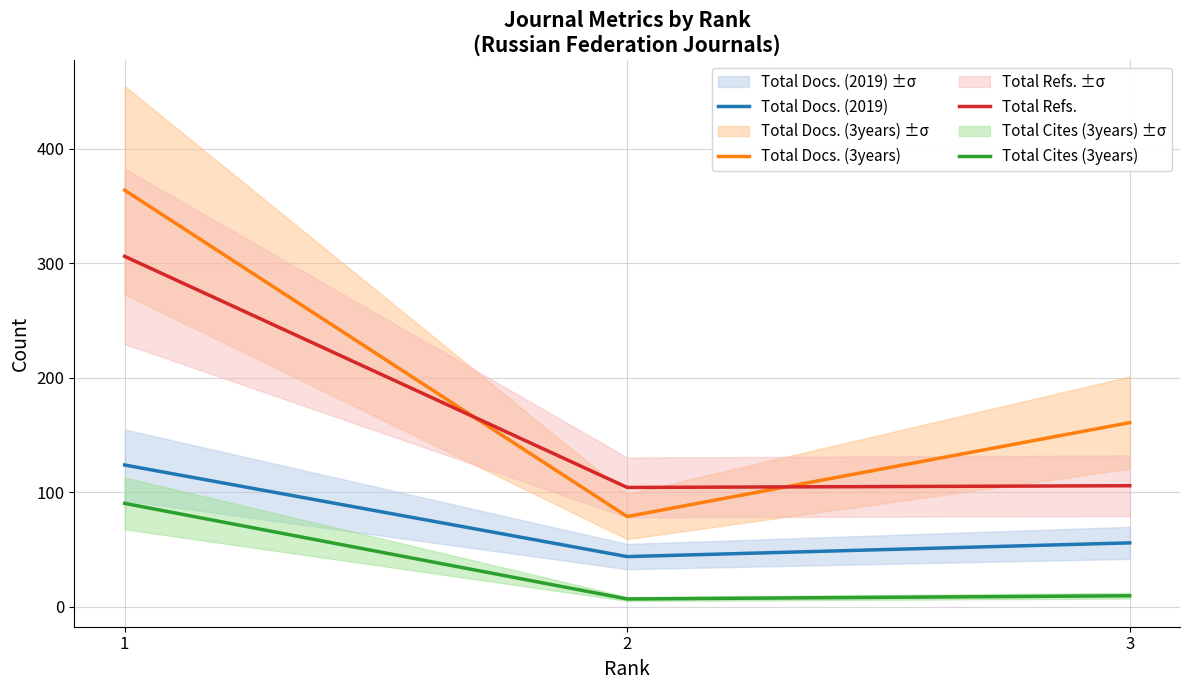

Is it true that Total Cites (3years) equals 9.6 at 2?

False